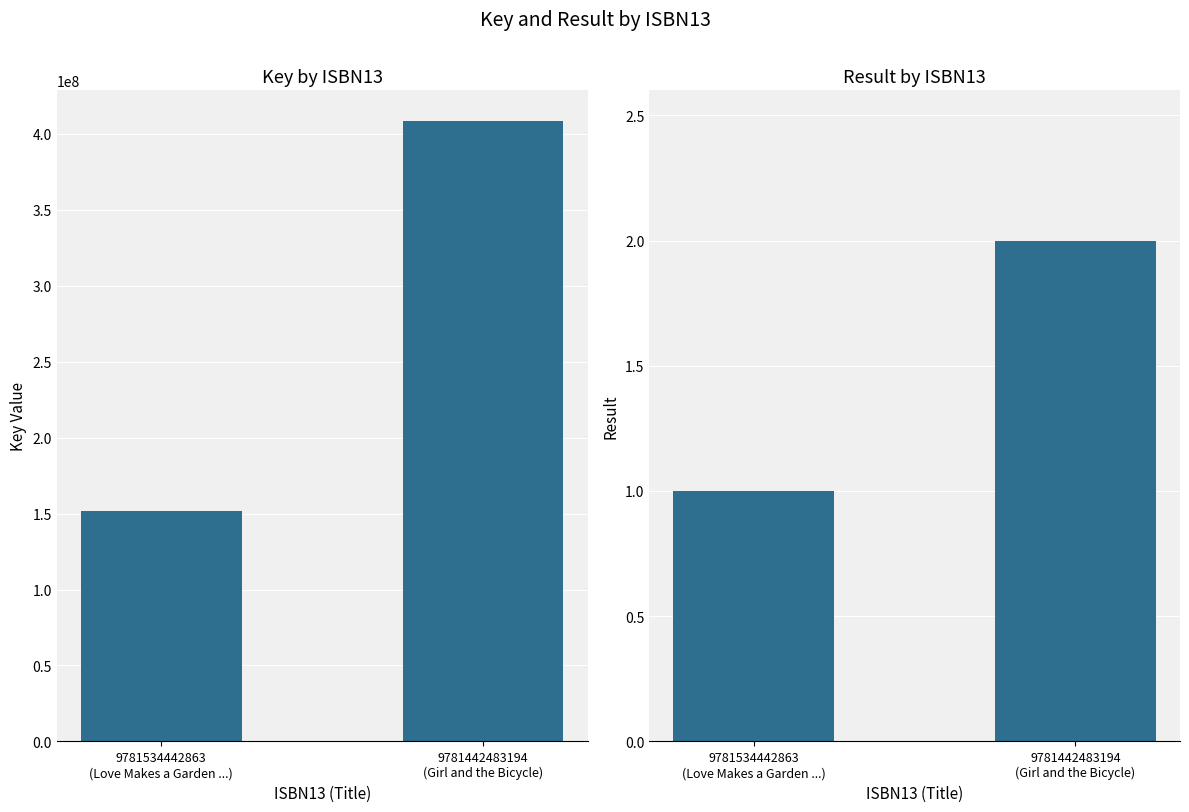

Is the value of Result at 9781534442863
(Love Makes a Garden ...) greater than the value of Key at 9781534442863
(Love Makes a Garden ...)?

No